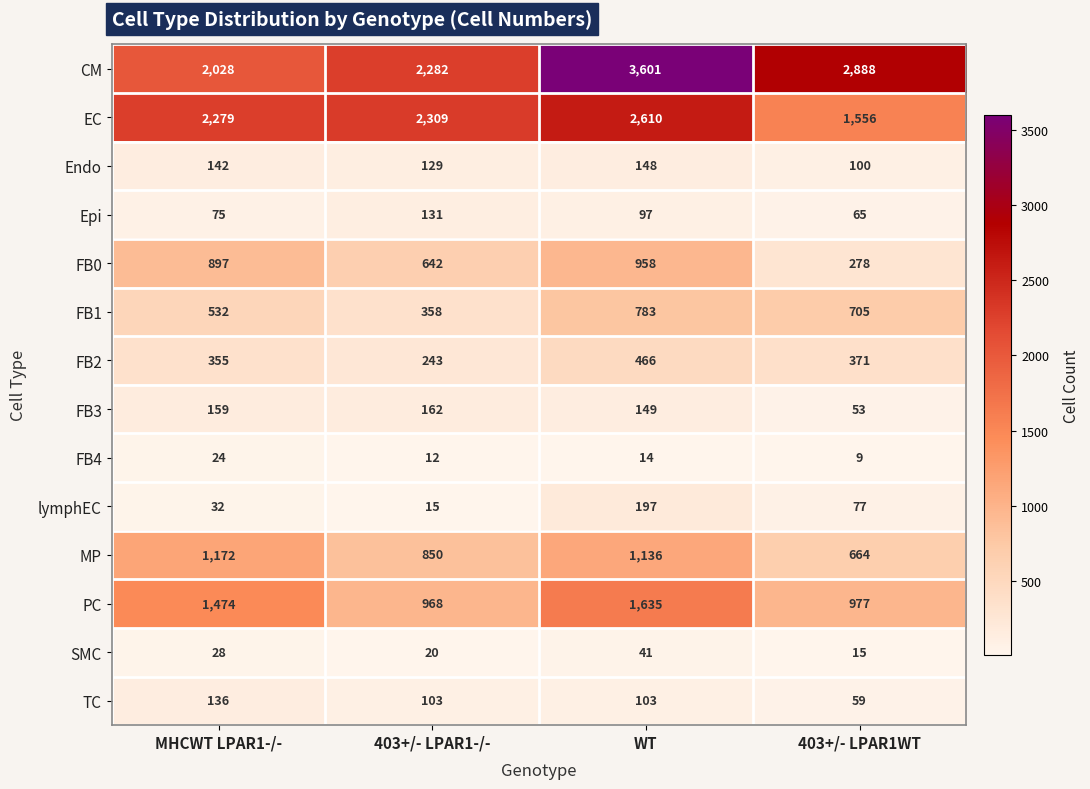

Which category has the lowest value across all series?

403+/- LPAR1WT